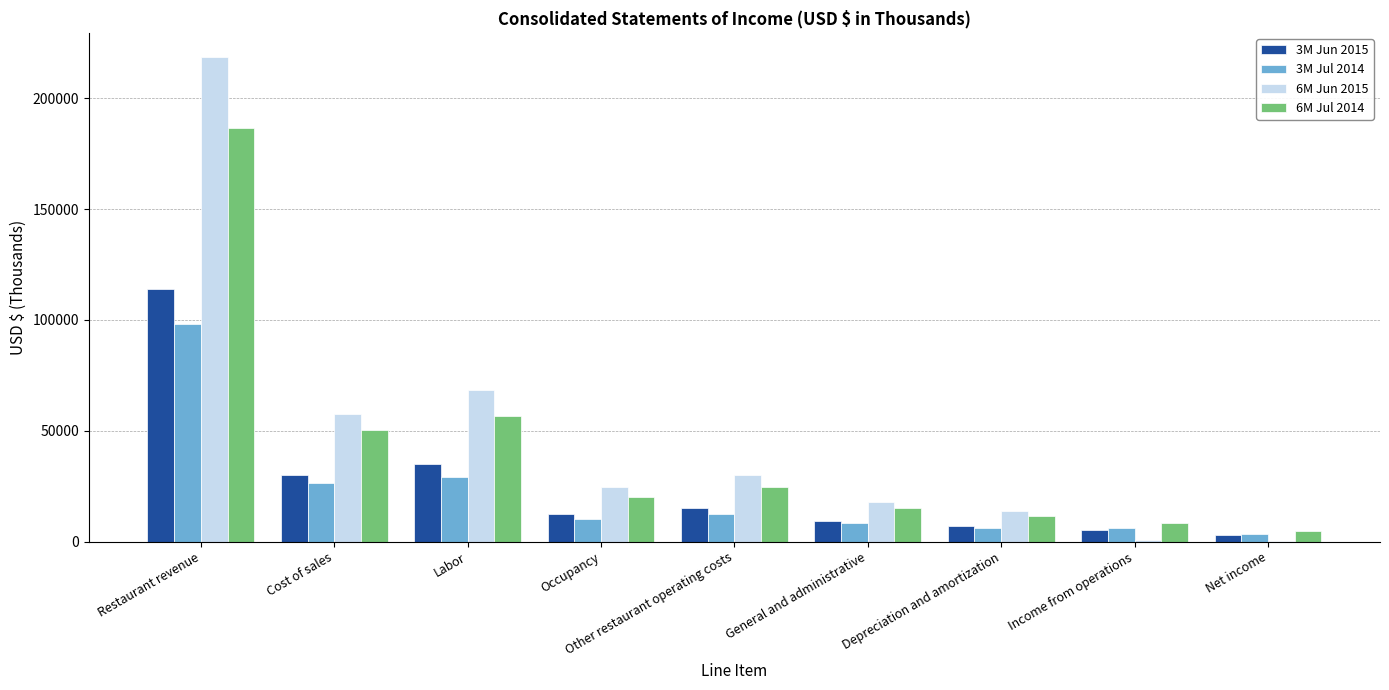

Does the chart contain stacked bars?

No